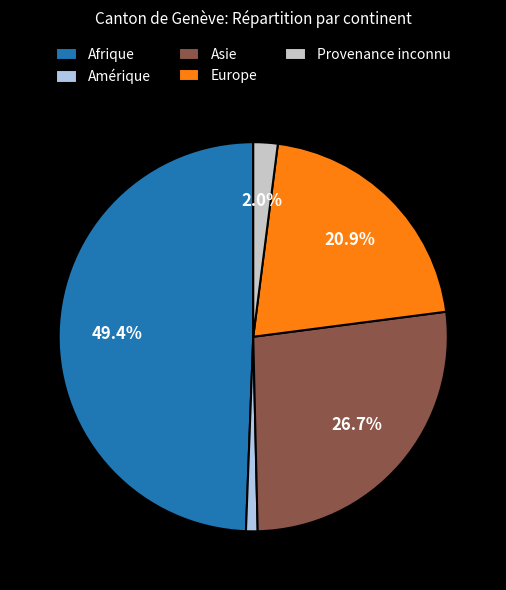

How many segments does this pie chart have?

5